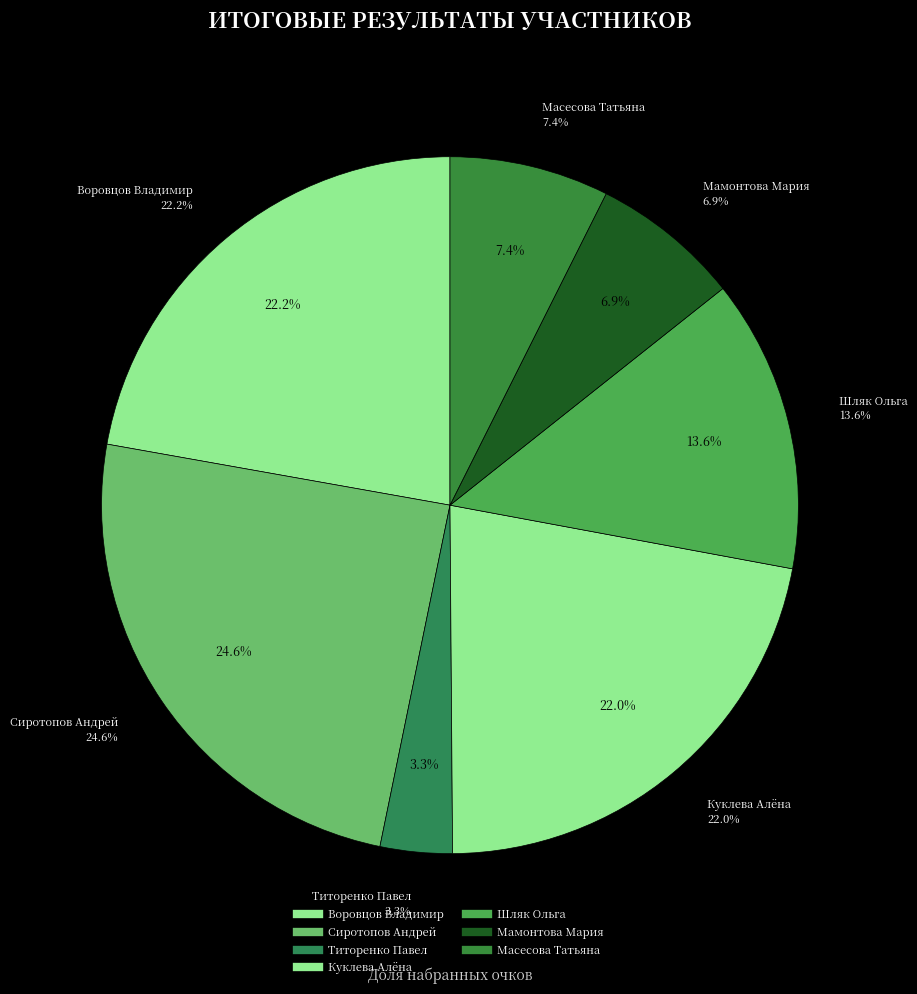

What percentage is the Воровцов Владимир slice, to the nearest percent?

22%